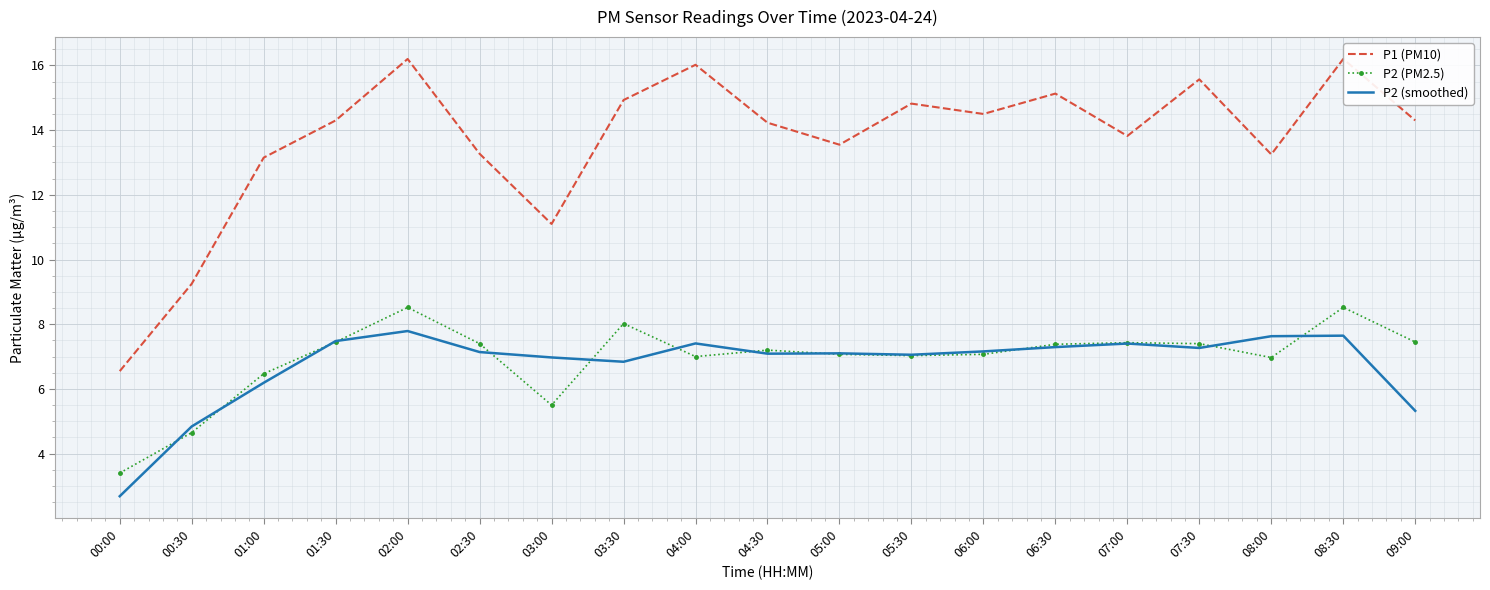

At which category does the chart reach its minimum across all series?

00:00